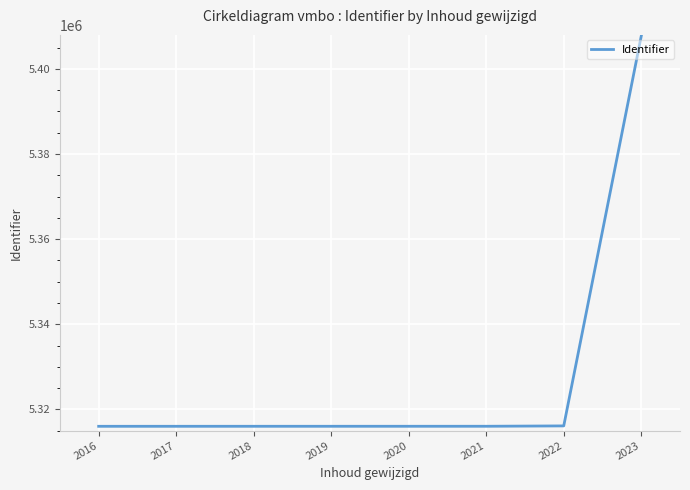

The chart shows a value of 5316109 at 2022. True or false?

True